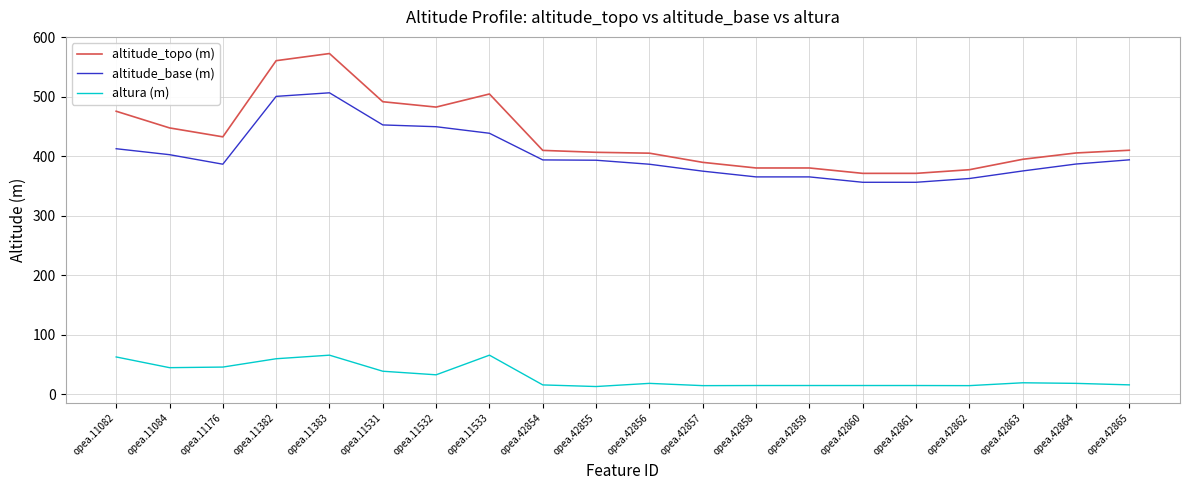

Rank the series at opea.42859 from lowest to highest value.

altura (m), altitude_base (m), altitude_topo (m)